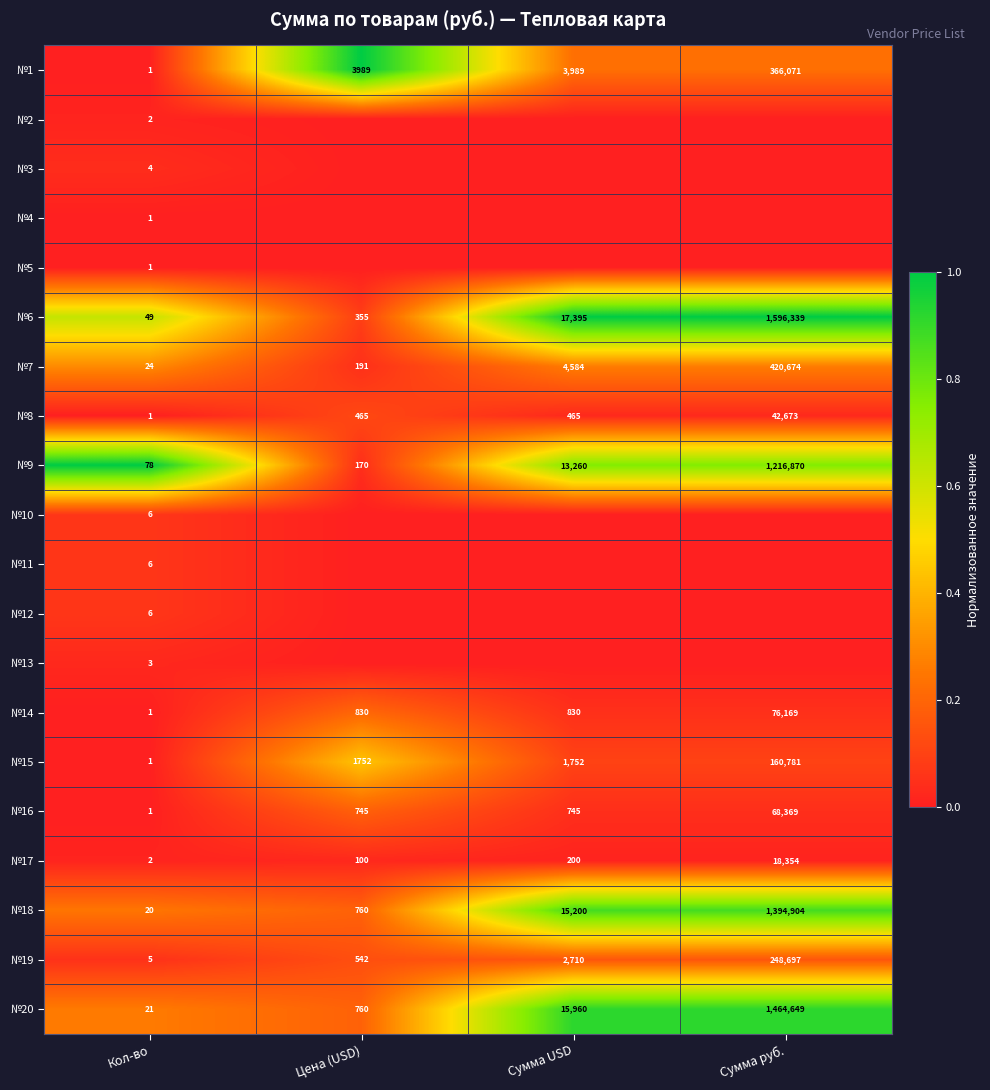

At which label is №9 closest to 608474?

Сумма USD